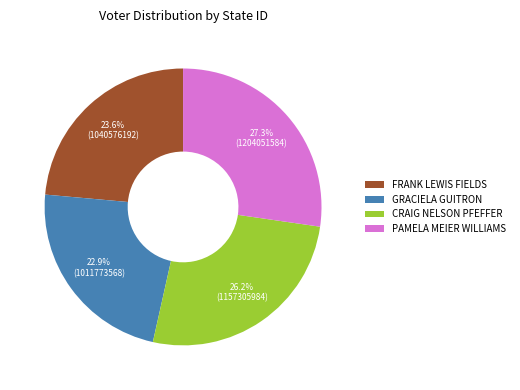

Does FRANK LEWIS FIELDS account for over 50% of the chart?

No